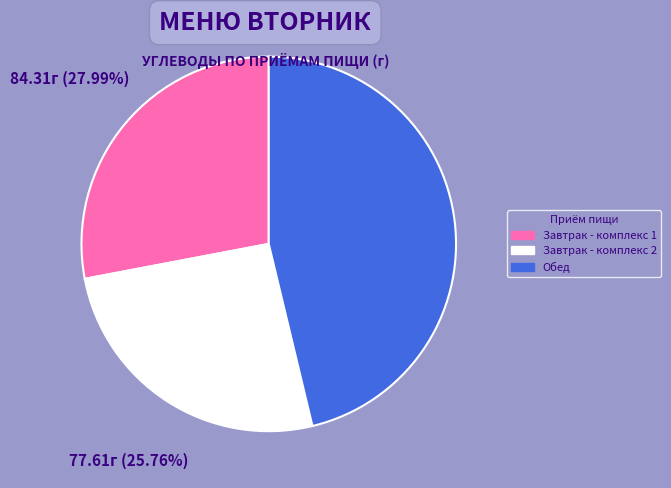

Which category has the smallest portion of the pie?

Завтрак - комплекс 2